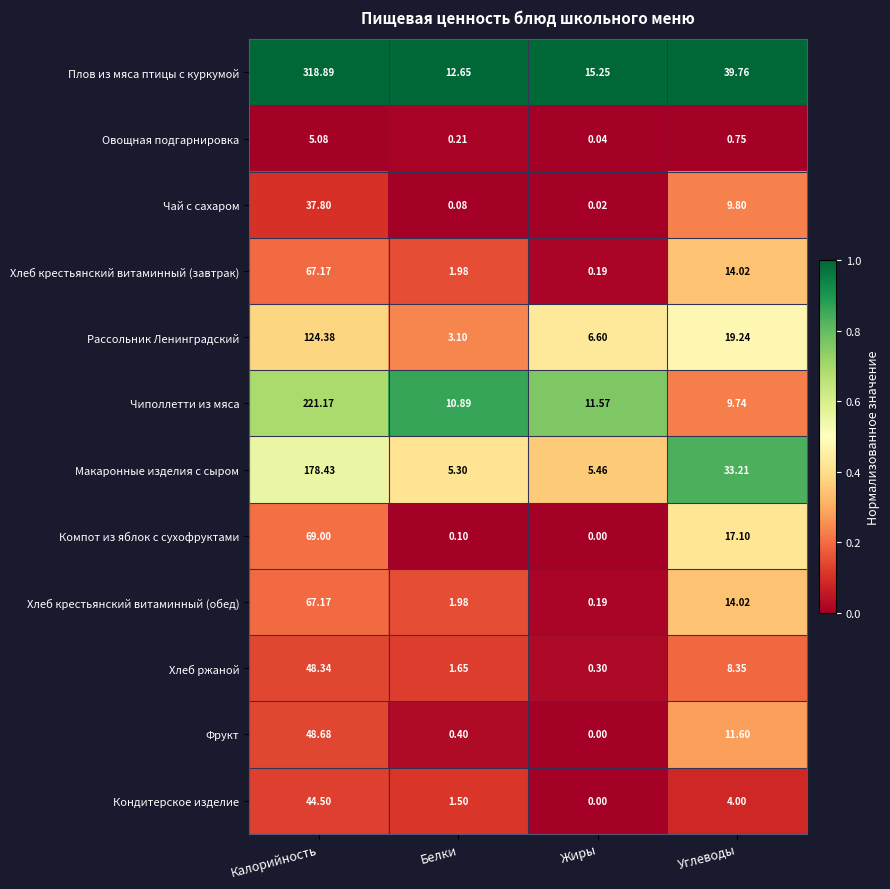

Is the value of Компот из яблок с сухофруктами at Калорийность greater than the value of Макаронные изделия с сыром at Жиры?

Yes